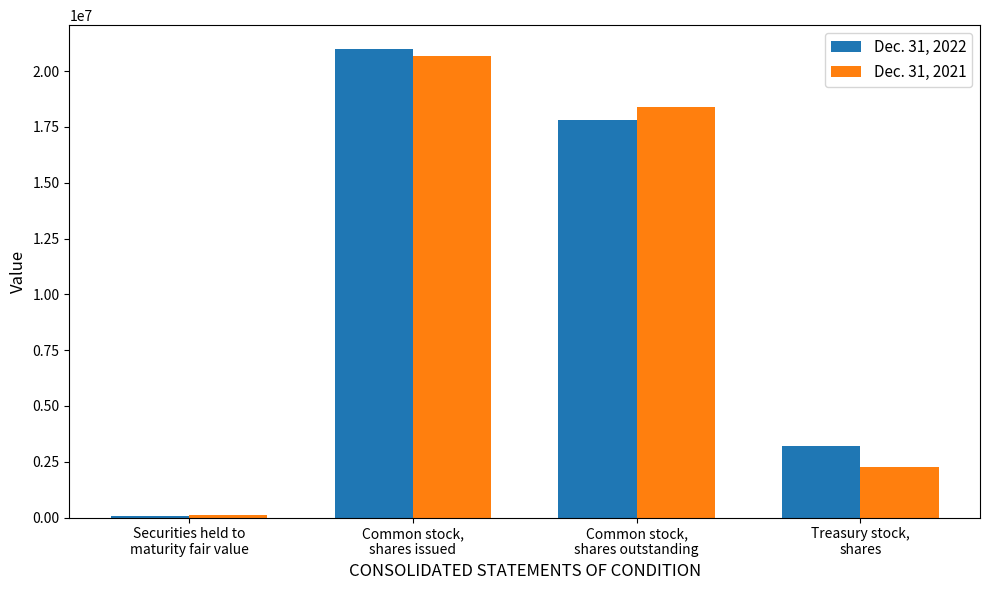

How many bars are there in each group?

2